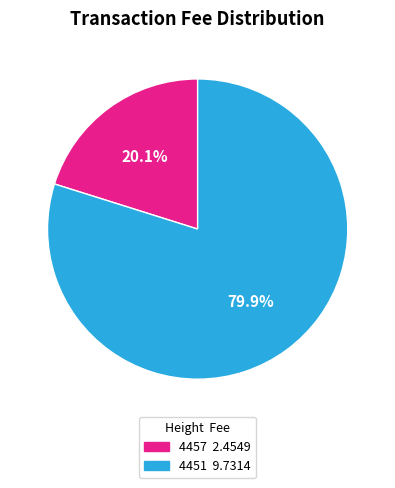

Combined, what portion of the pie is 4457 and 4451?

100.0%